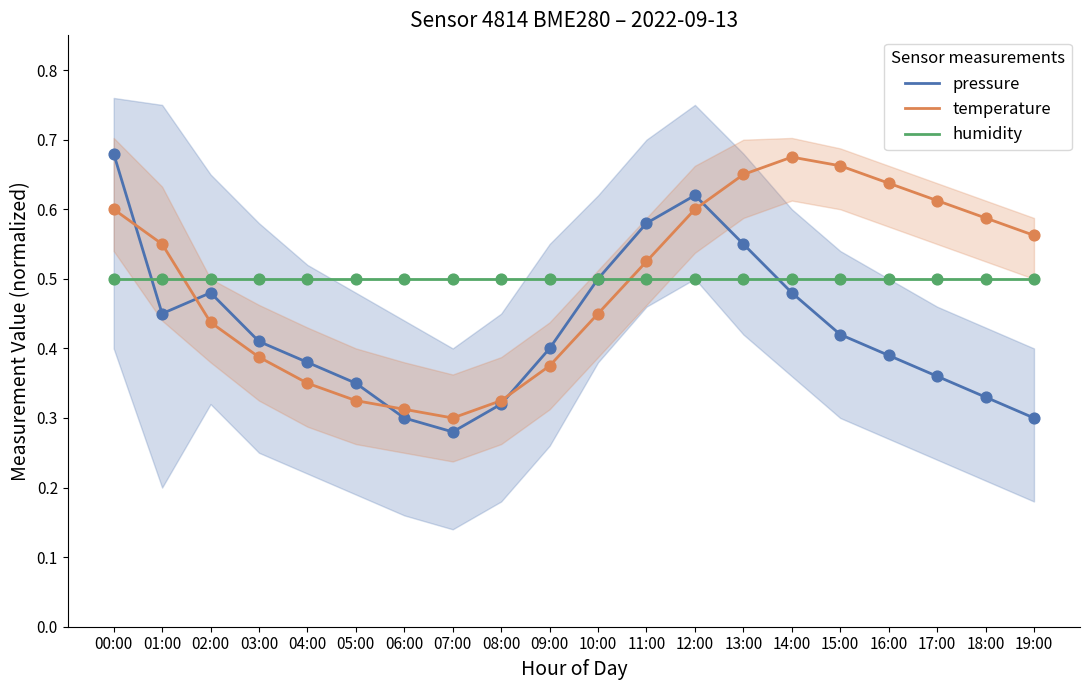

Which series contains the highest Y value?

pressure